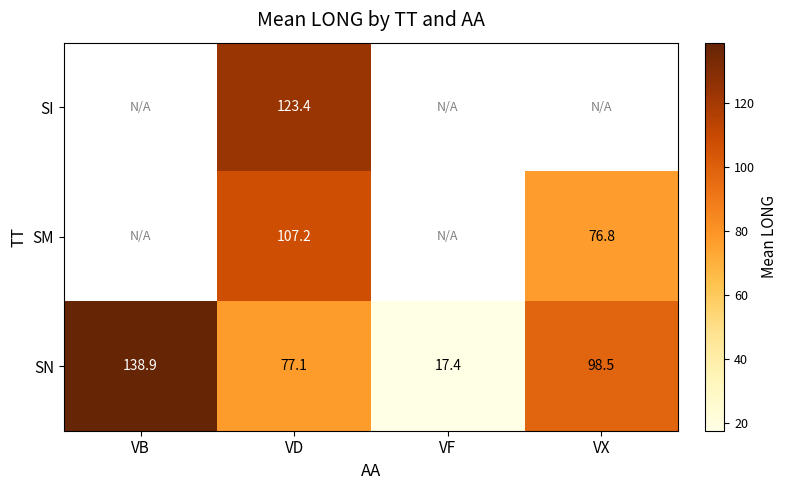

At which label does SN reach its peak?

VB